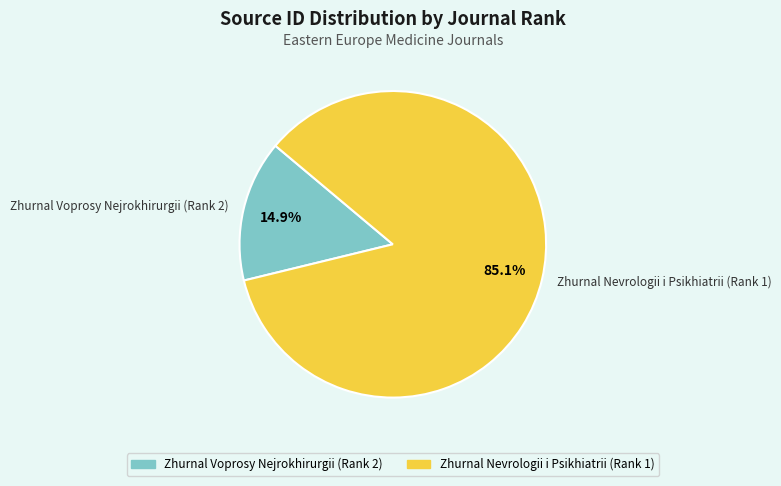

What percentage is the Zhurnal Voprosy Nejrokhirurgii (Rank 2) slice, to the nearest percent?

15%